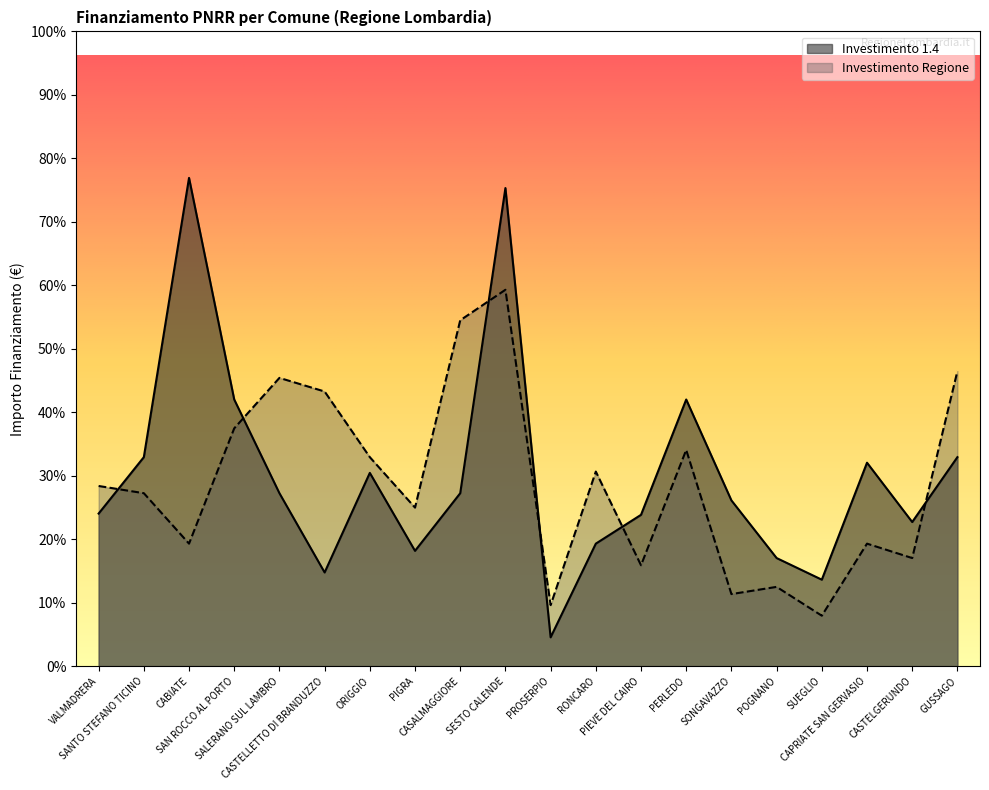

What is the spread (max minus min) of values at CASTELGERUNDO?

1215